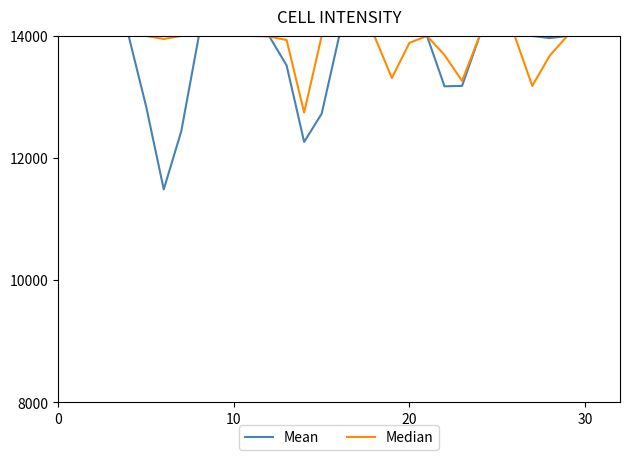

What is the greatest value displayed?

14000.0